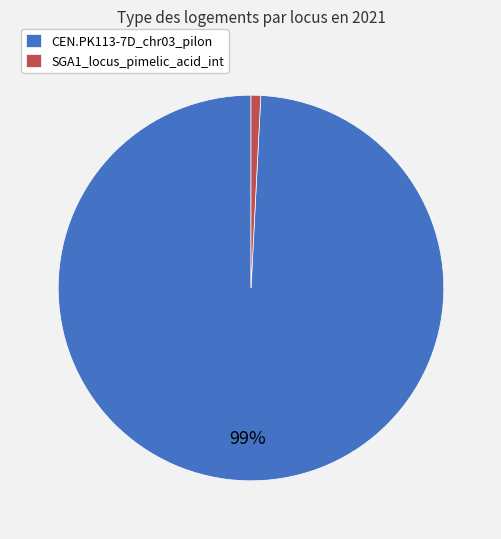

To the nearest percent, what is the combined percentage of CEN.PK113-7D_chr03_pilon and SGA1_locus_pimelic_acid_int?

100%